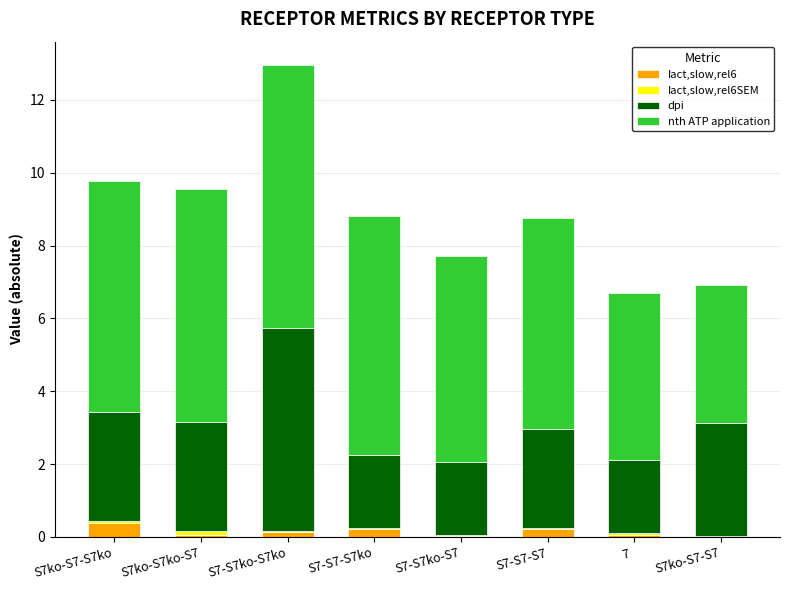

Are the bars grouped side by side (vs. stacked)?

No